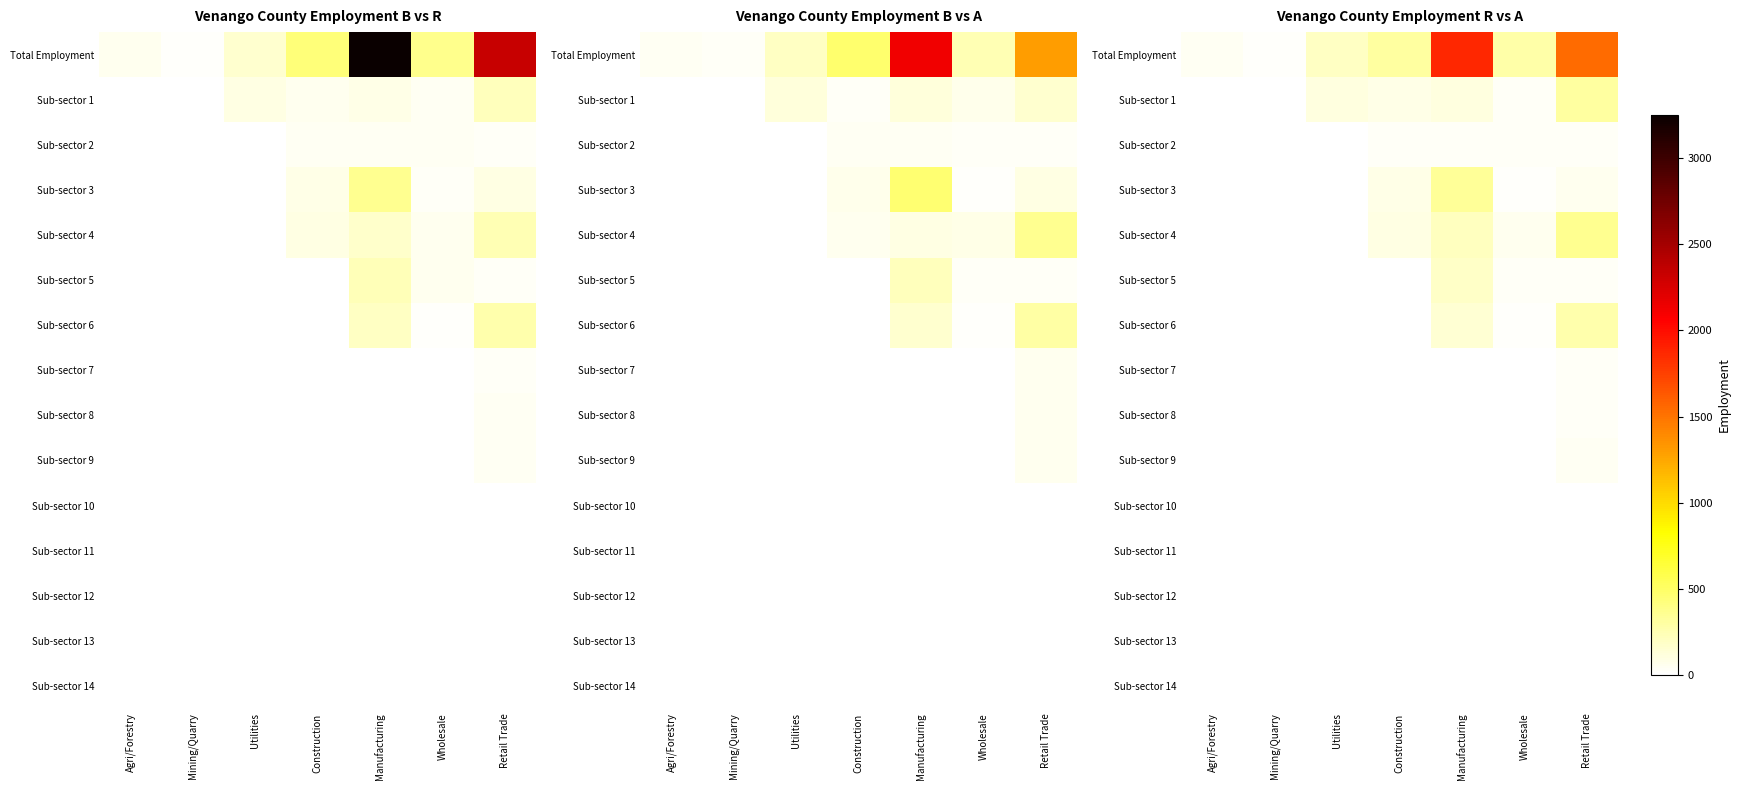

Which series changed the most between Agri/Forestry and Mining/Quarry?

Total Employment